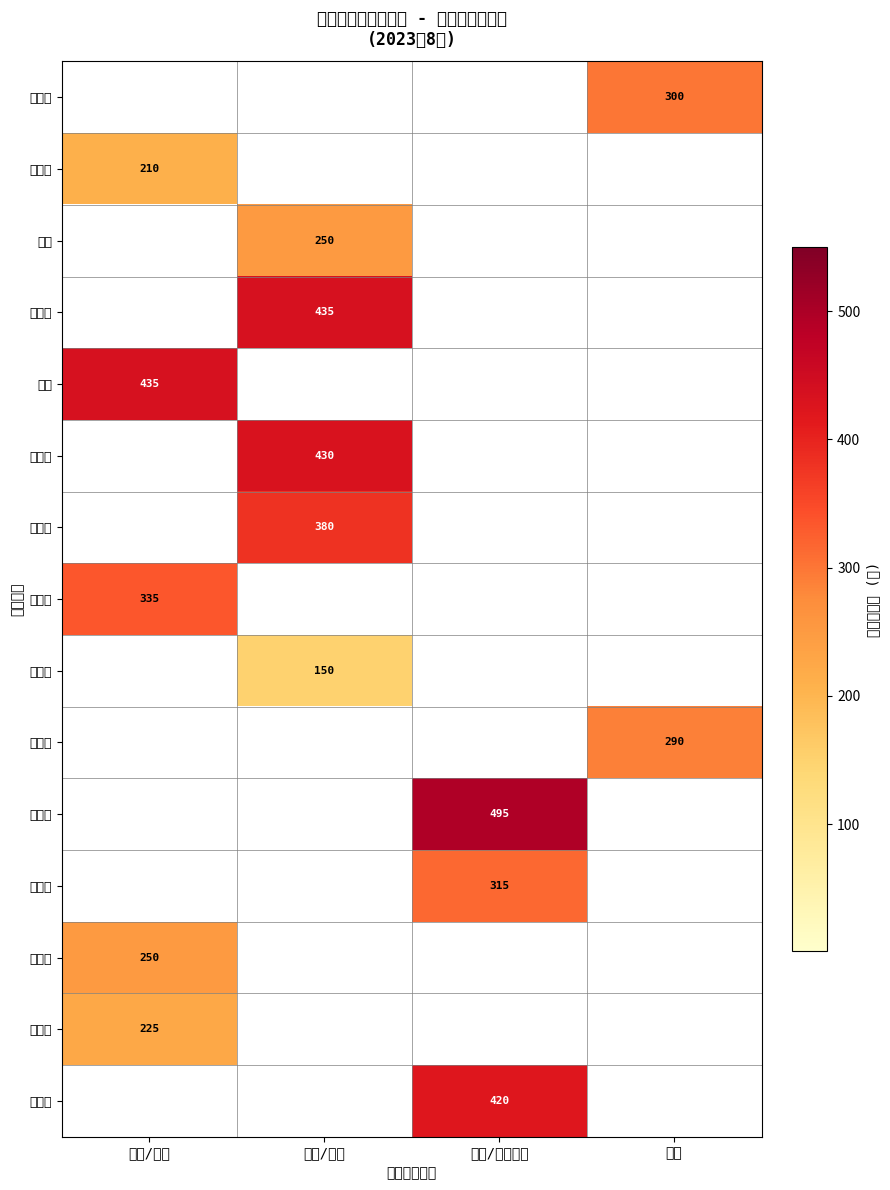

At which category is the sum across all series the highest?

残疾/伤残